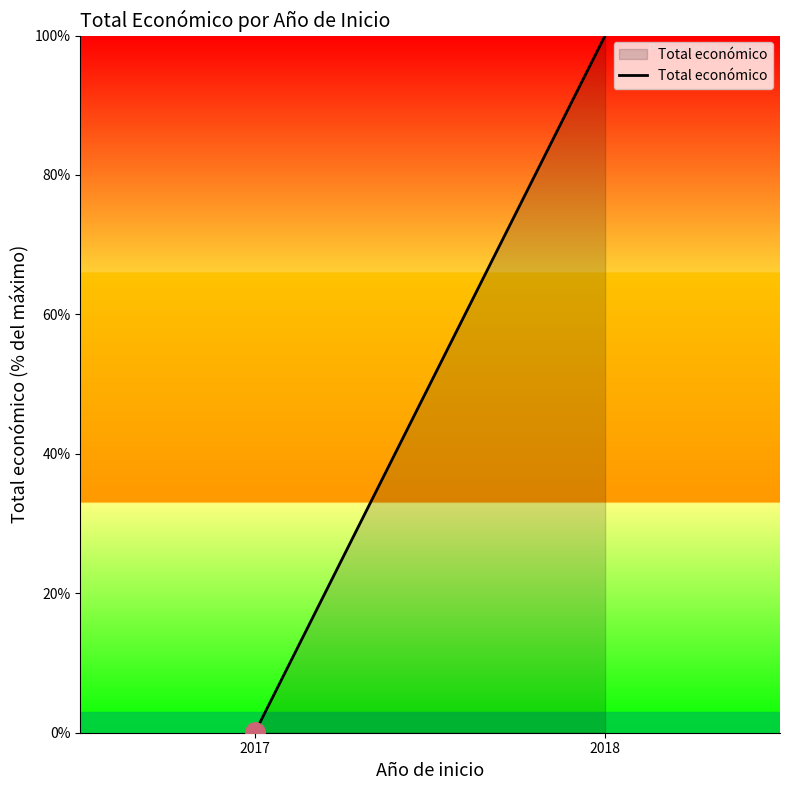

What is the value of the 2nd point from the left?

100.0